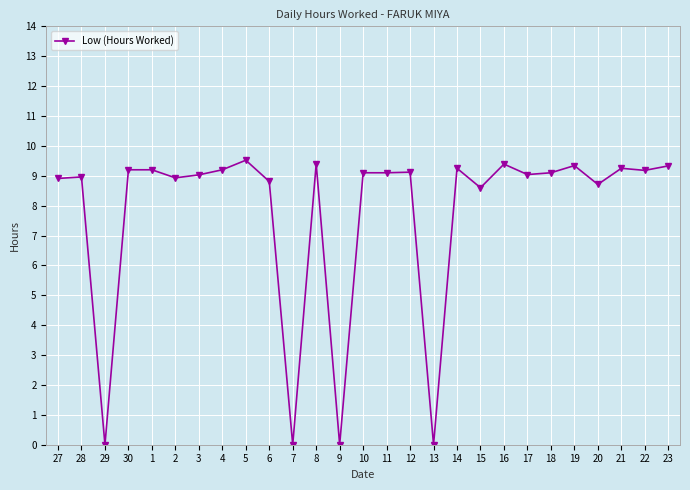

Is this an area chart (filled region under the line)?

No